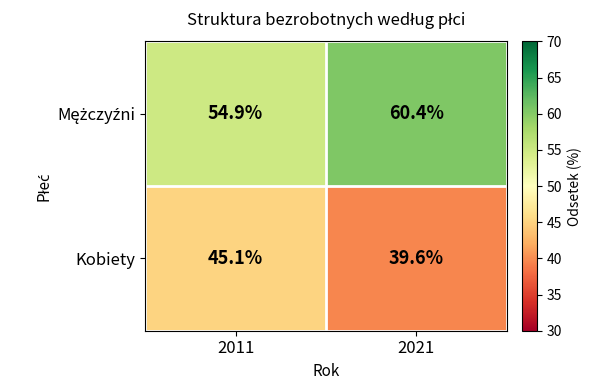

Which label corresponds to the smallest value in the chart?

2021